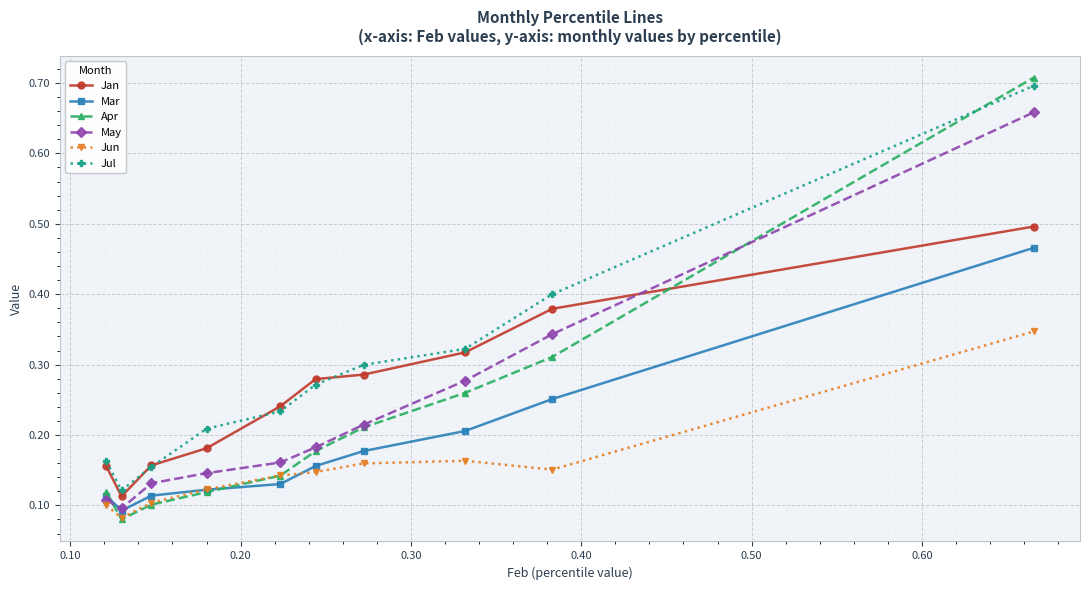

In Jul, how many points are lower than both neighbors (excluding endpoints)?

1